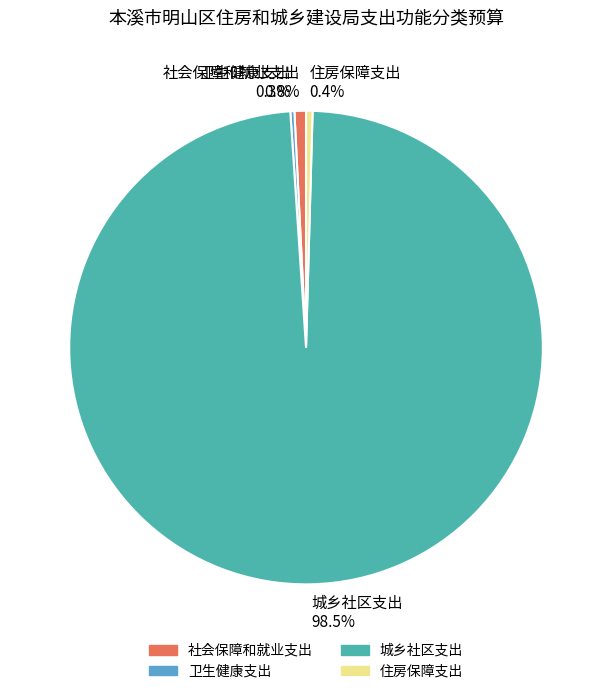

Which category has the biggest portion of the pie?

城乡社区支出